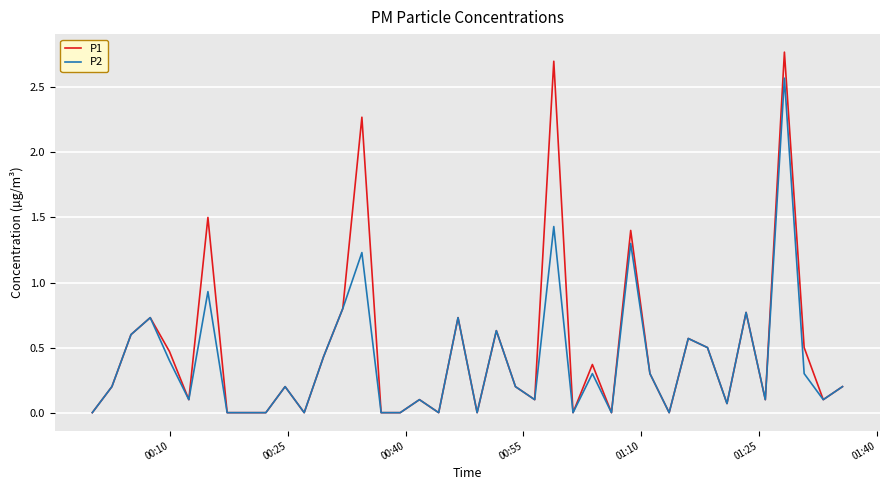

Which series has the largest range (max minus min)?

P1